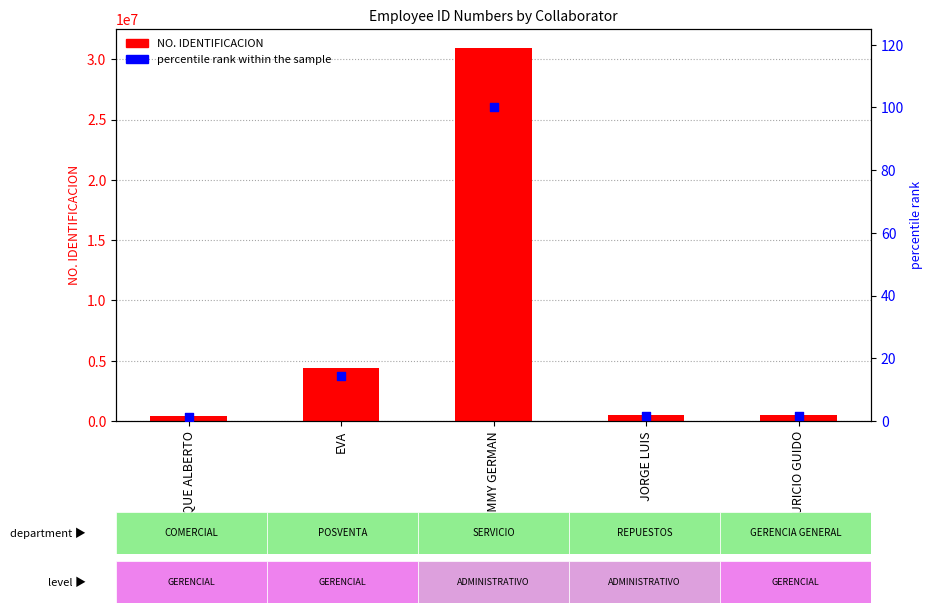

At which category is the sum across all series the highest?

JIMMY GERMAN